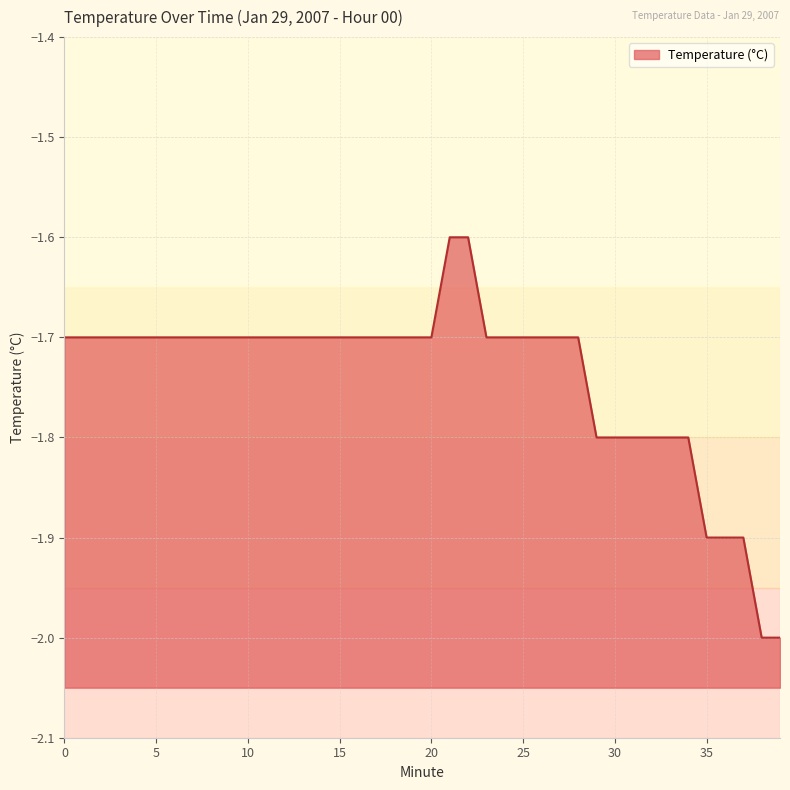

True or false: the data has more than 1 interior local peaks.

False